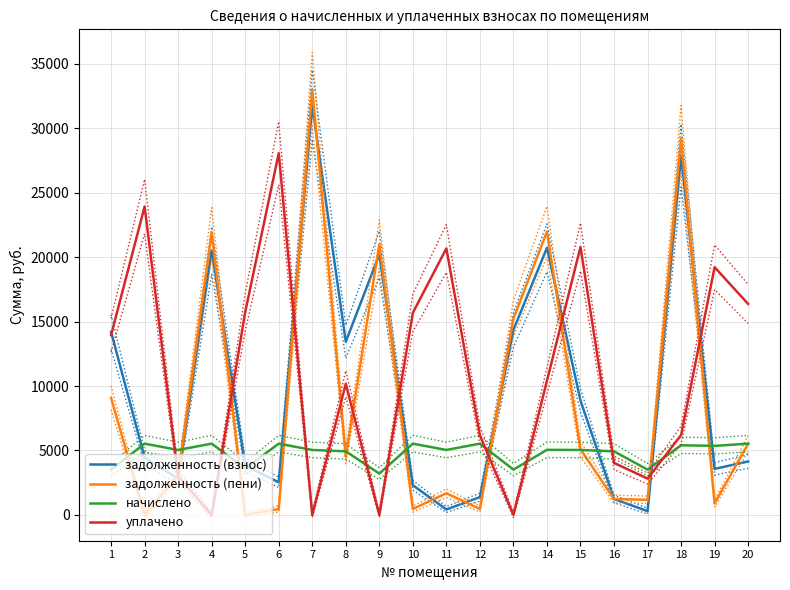

Does the chart have visible grid lines?

Yes